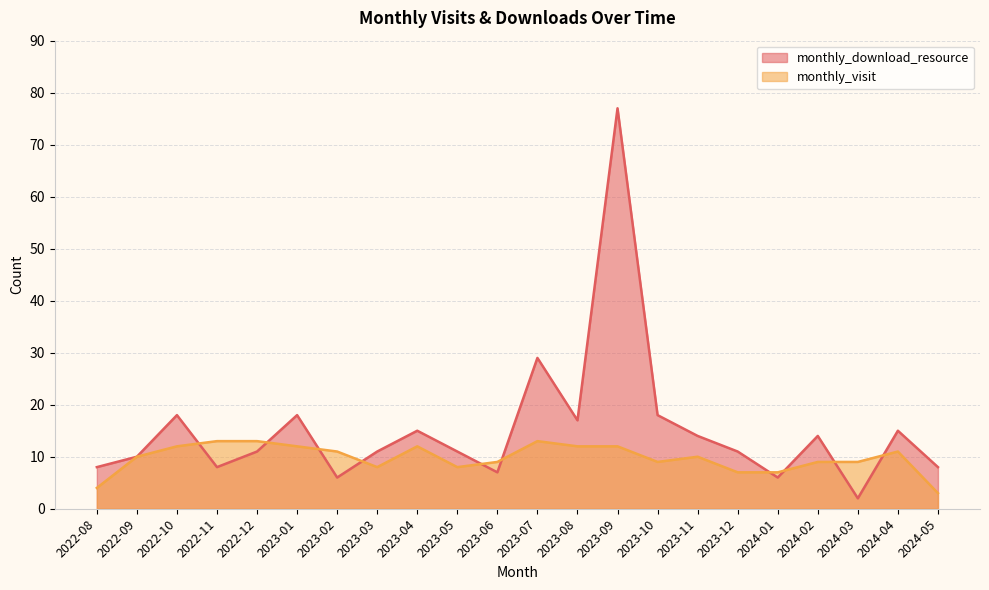

What is the sum of all monthly_download_resource values?

334